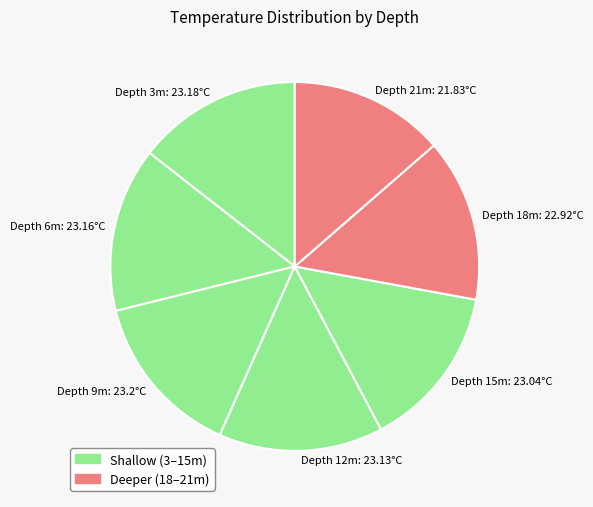

How many slices are in this pie chart?

7